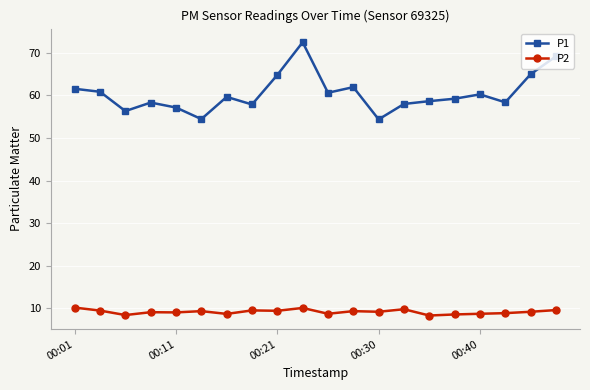

Does the chart have visible grid lines?

Yes